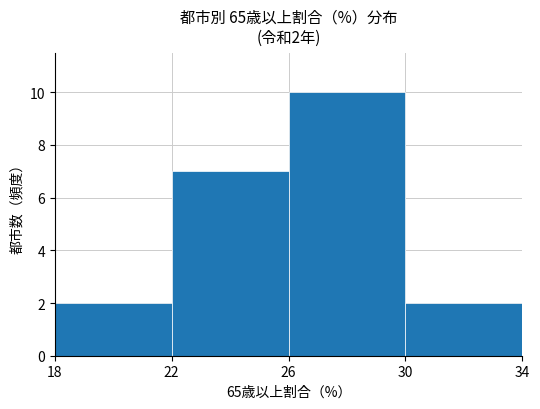

The value at 22 is 11. True or false?

False